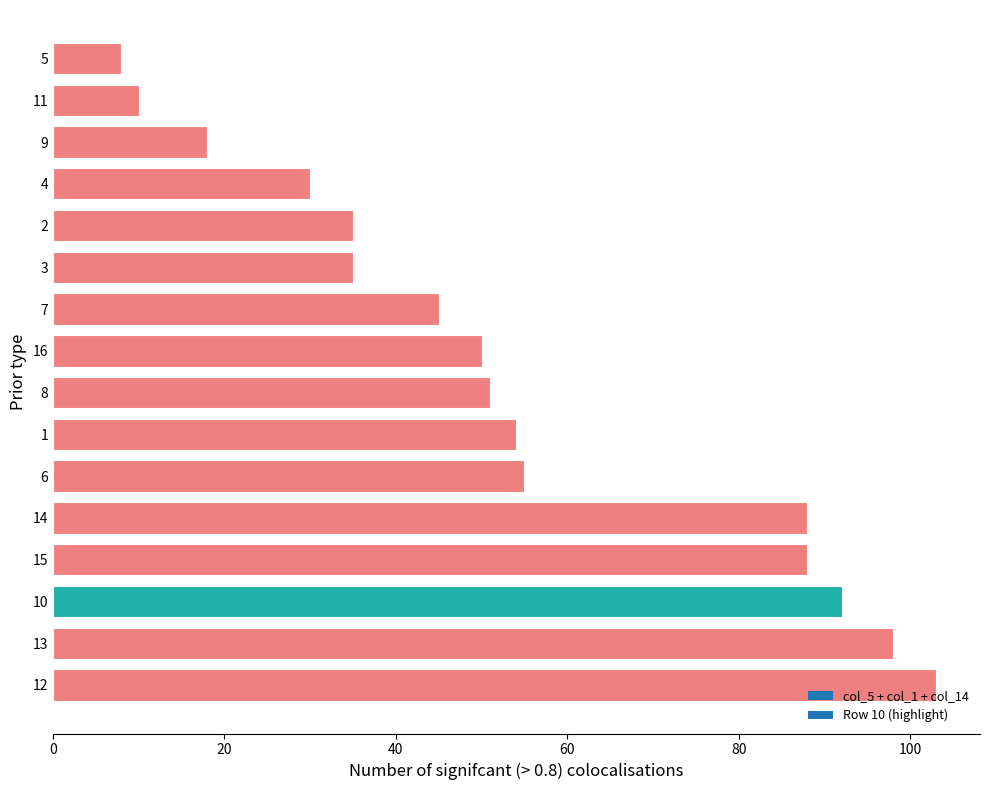

What is the change in value from 13 to 1?

-44